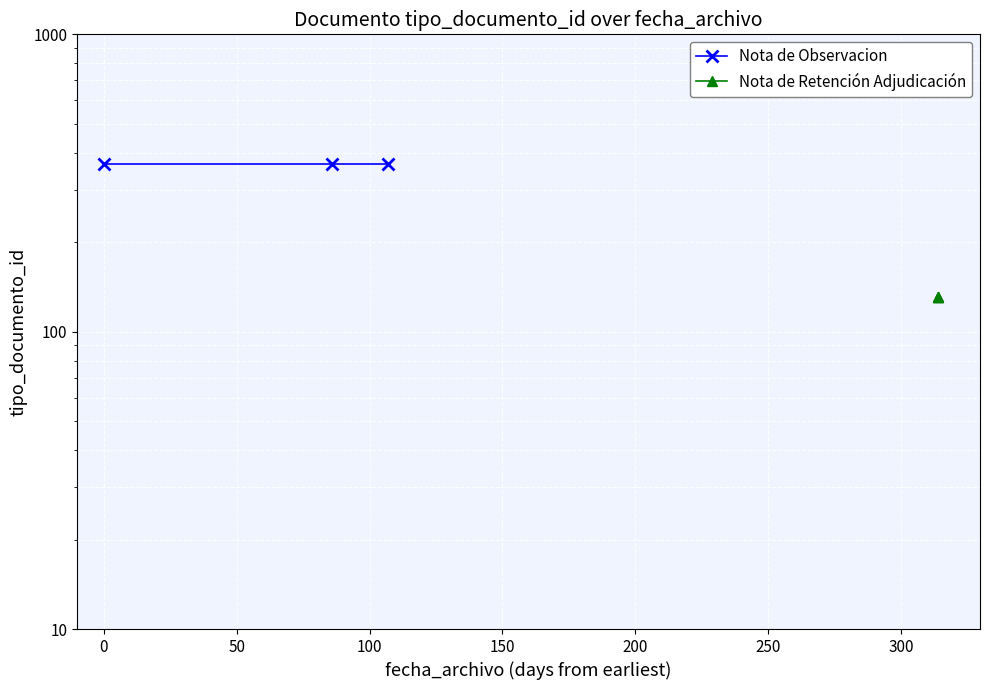

Which series has the largest total across all categories?

Nota de Observacion